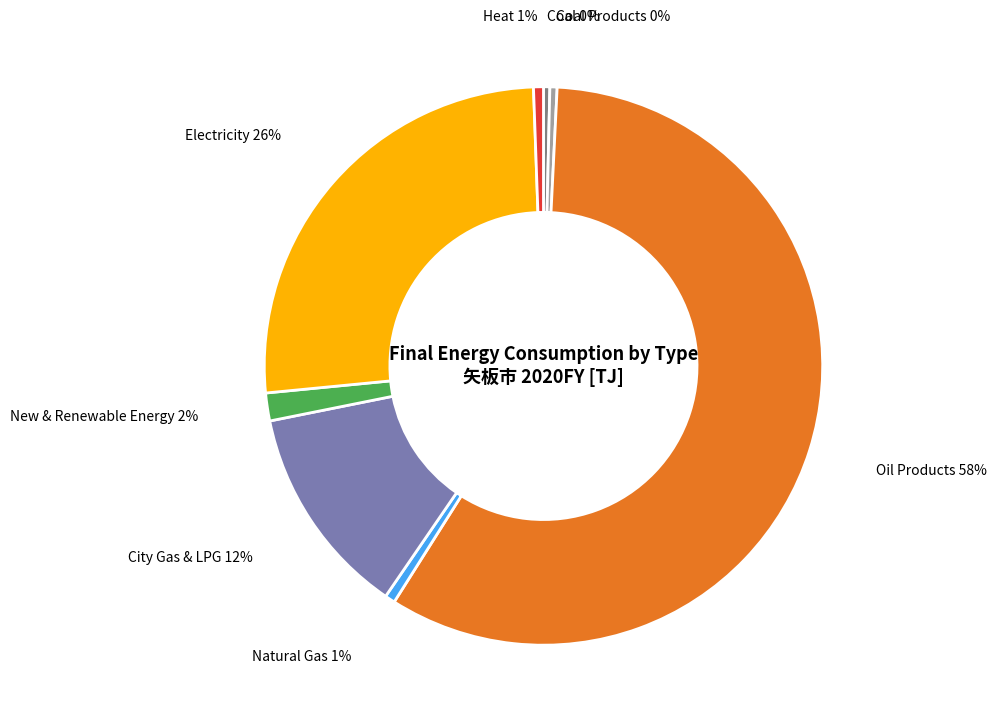

Is there any slice that represents more than half of the pie?

Yes